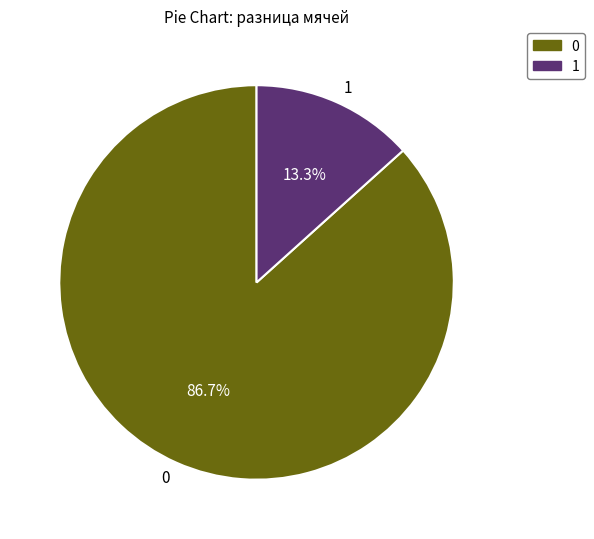

Rank the categories by value from lowest to highest.

1, 0